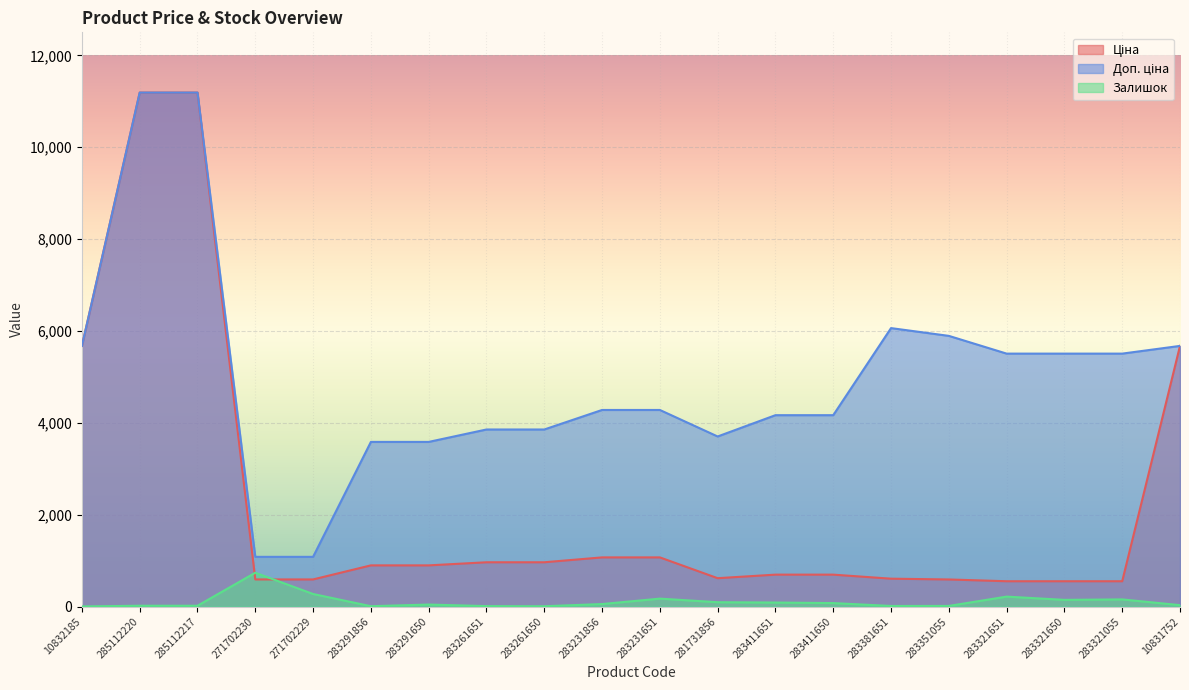

At which category is the sum across all series the highest?

285112220